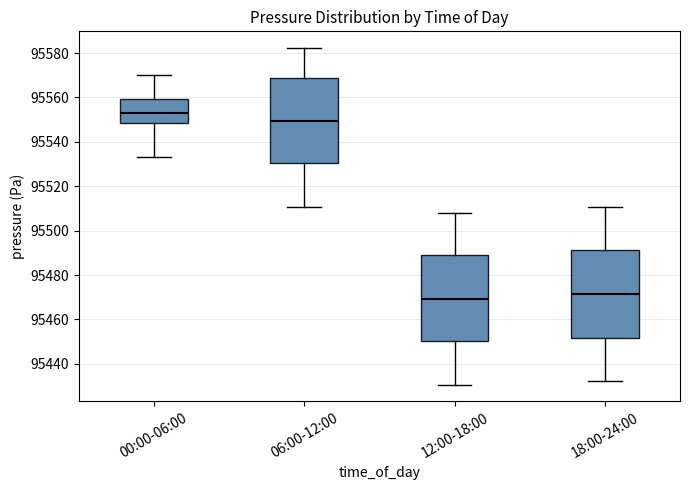

Reading left to right, transcribe this box plot: for each box, give where its median line is, the range the box spans, and where its two whiskers end, as read against the y-axis. The values are not printed on the chart, so give them approximately, as read against the axis.

00:00-06:00: median 95552, box 95548 to 95560, whiskers 95534 to 95570
06:00-12:00: median 95550, box 95530 to 95568, whiskers 95510 to 95582
12:00-18:00: median 95470, box 95450 to 95488, whiskers 95430 to 95508
18:00-24:00: median 95472, box 95452 to 95492, whiskers 95432 to 95510